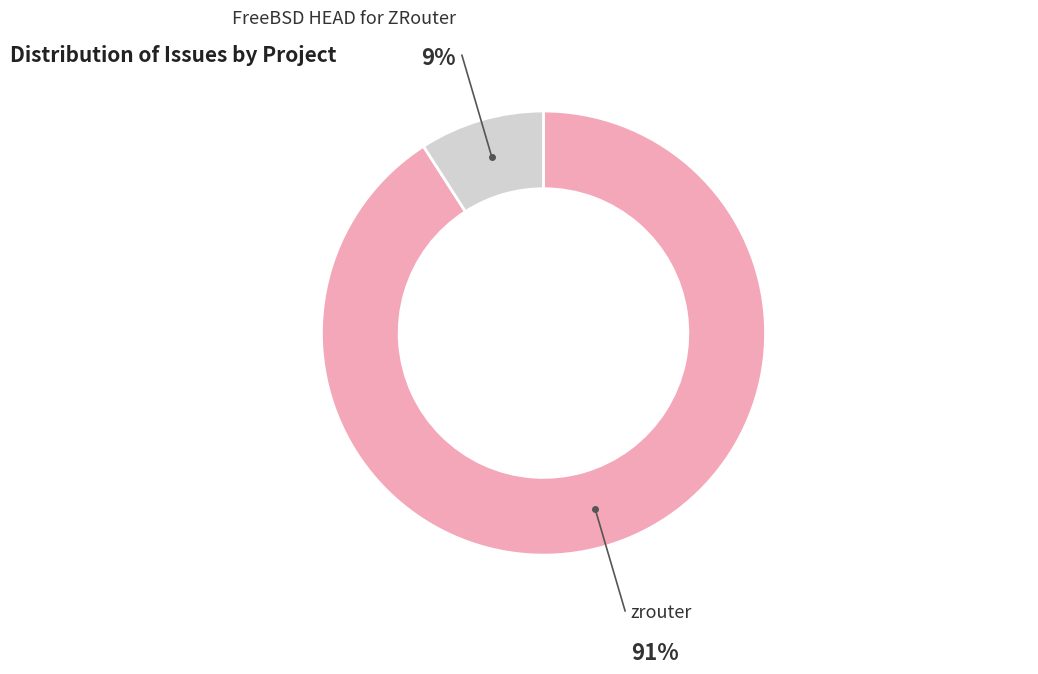

To the nearest percent, what is the difference between the zrouter and FreeBSD HEAD for ZRouter slice percentages?

82%